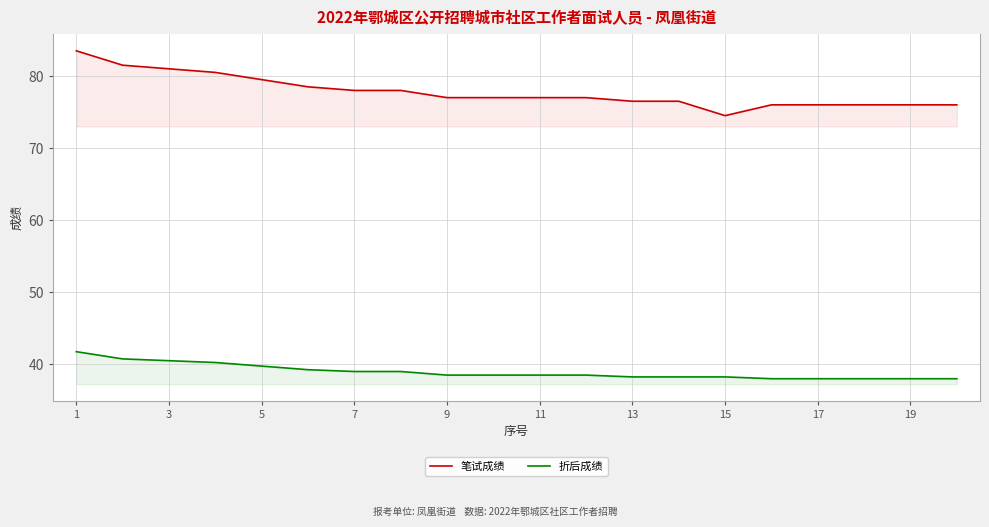

How many values in the 笔试成绩 series are below 77?

8